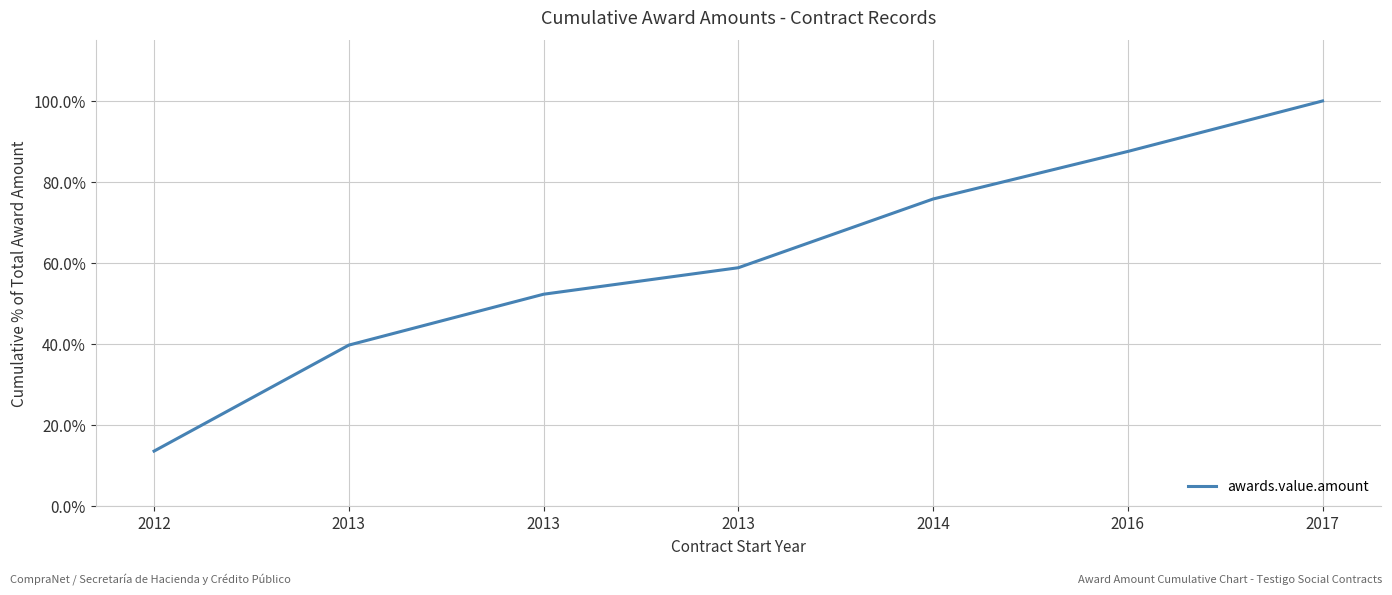

What is the greatest value displayed?

100.0